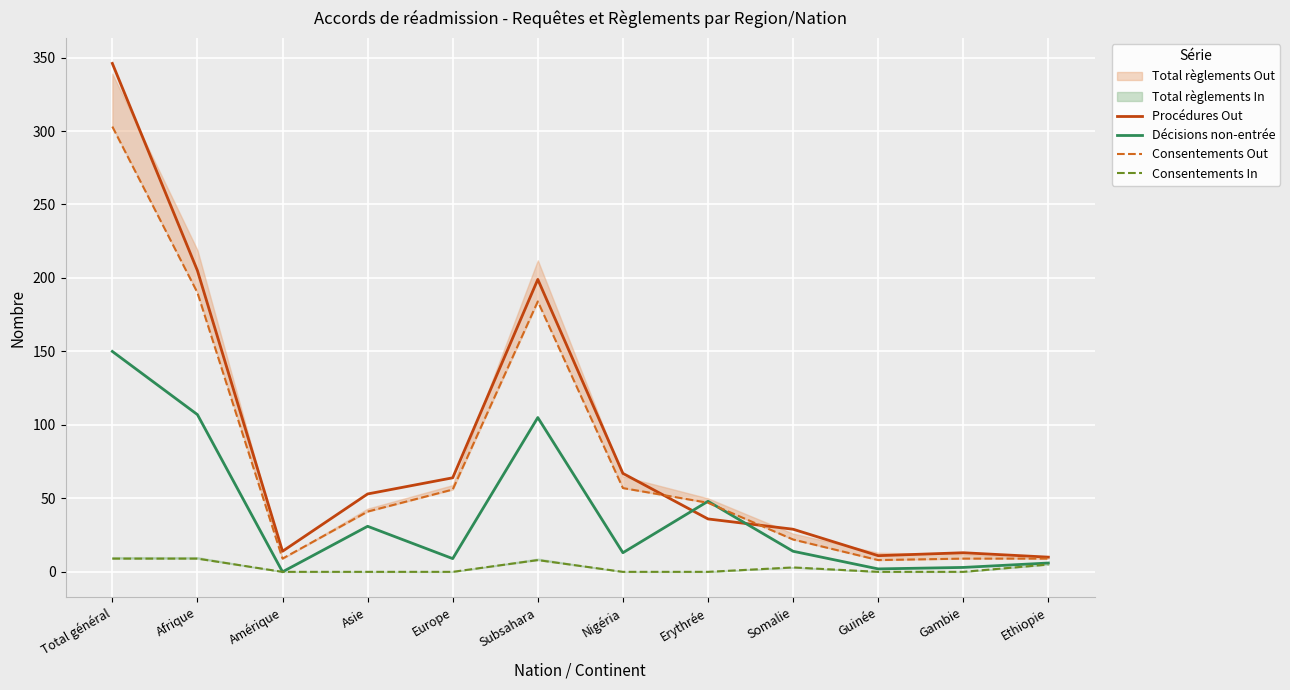

Which series changed the most between Asie and Gambie?

Procédures Out